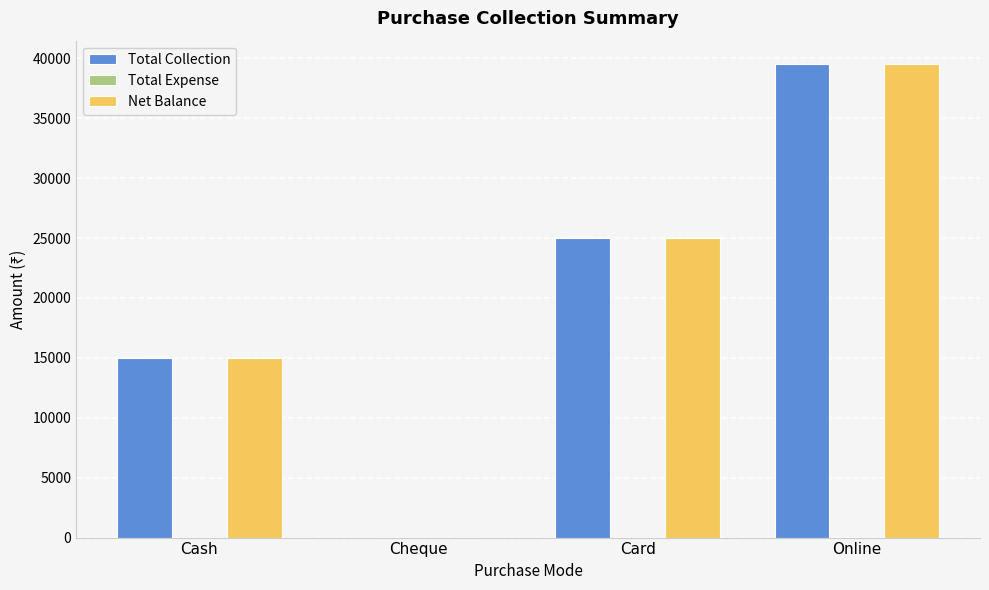

At which label is Total Collection closest to 19750?

Cash